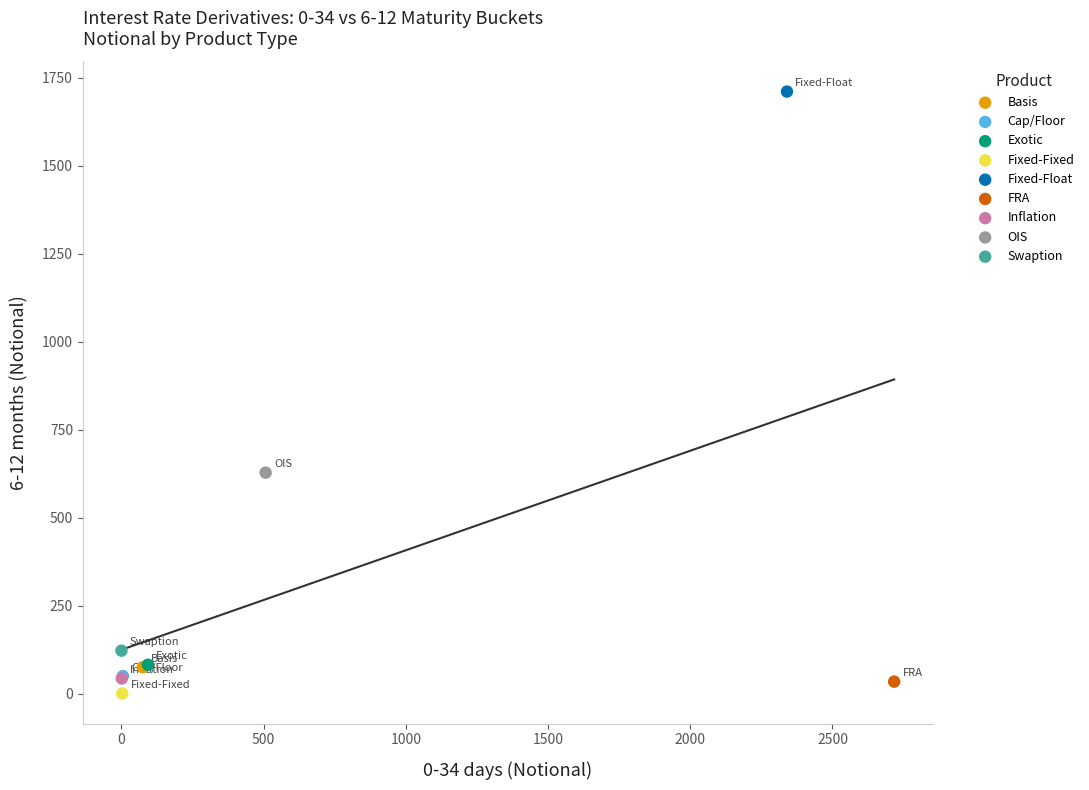

What are all the series names shown in the legend?

Basis, Cap/Floor, Exotic, Fixed-Fixed, Fixed-Float, FRA, Inflation, OIS, Swaption